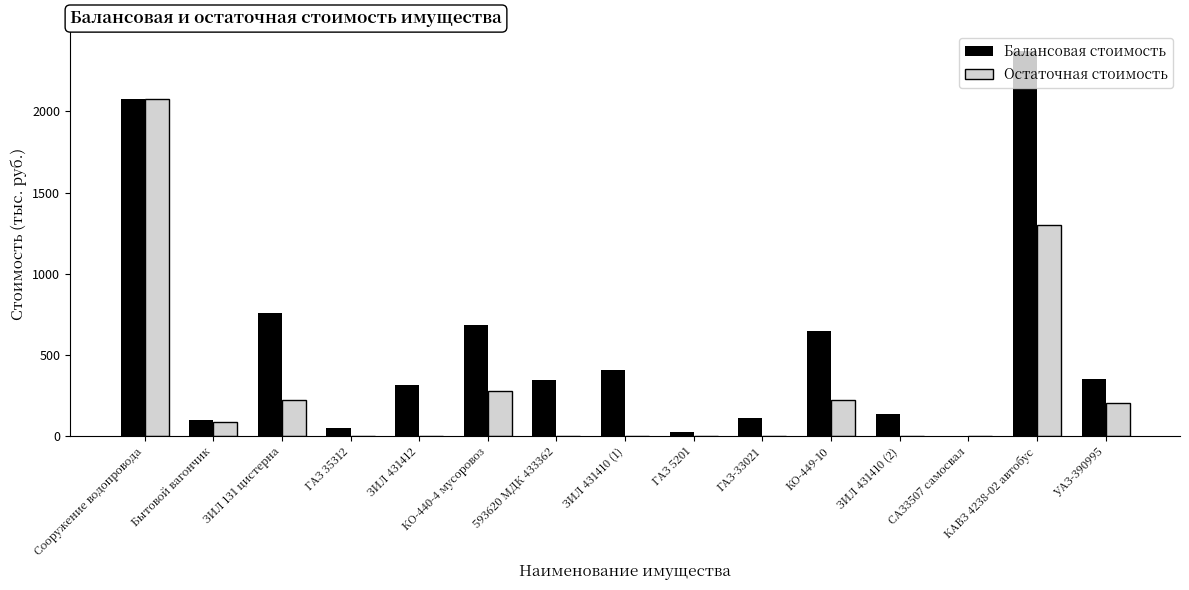

Is it true that Остаточная стоимость equals 221.7 at ЗИЛ 131 цистерна?

True